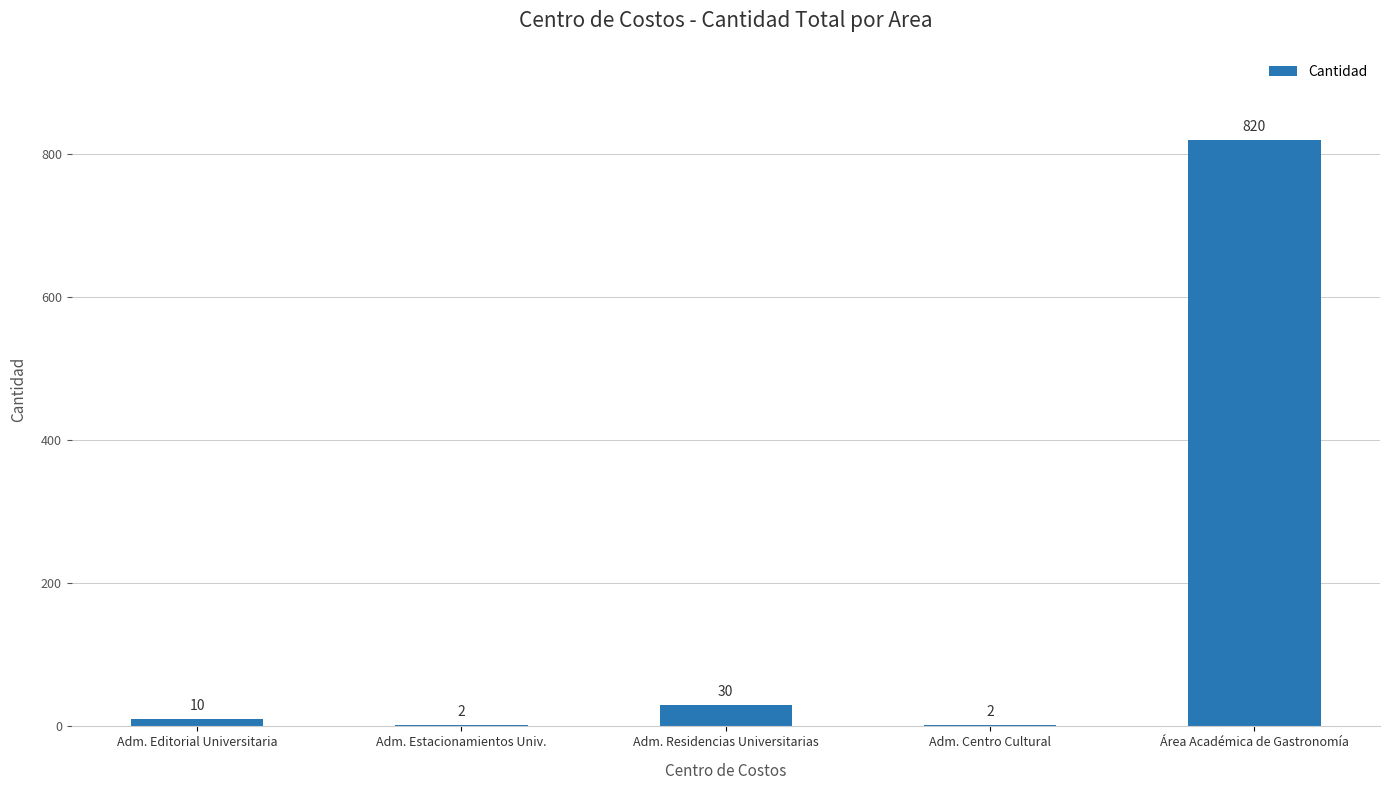

Reading left to right, list all the values displayed in this chart.

10	2	30	2	820